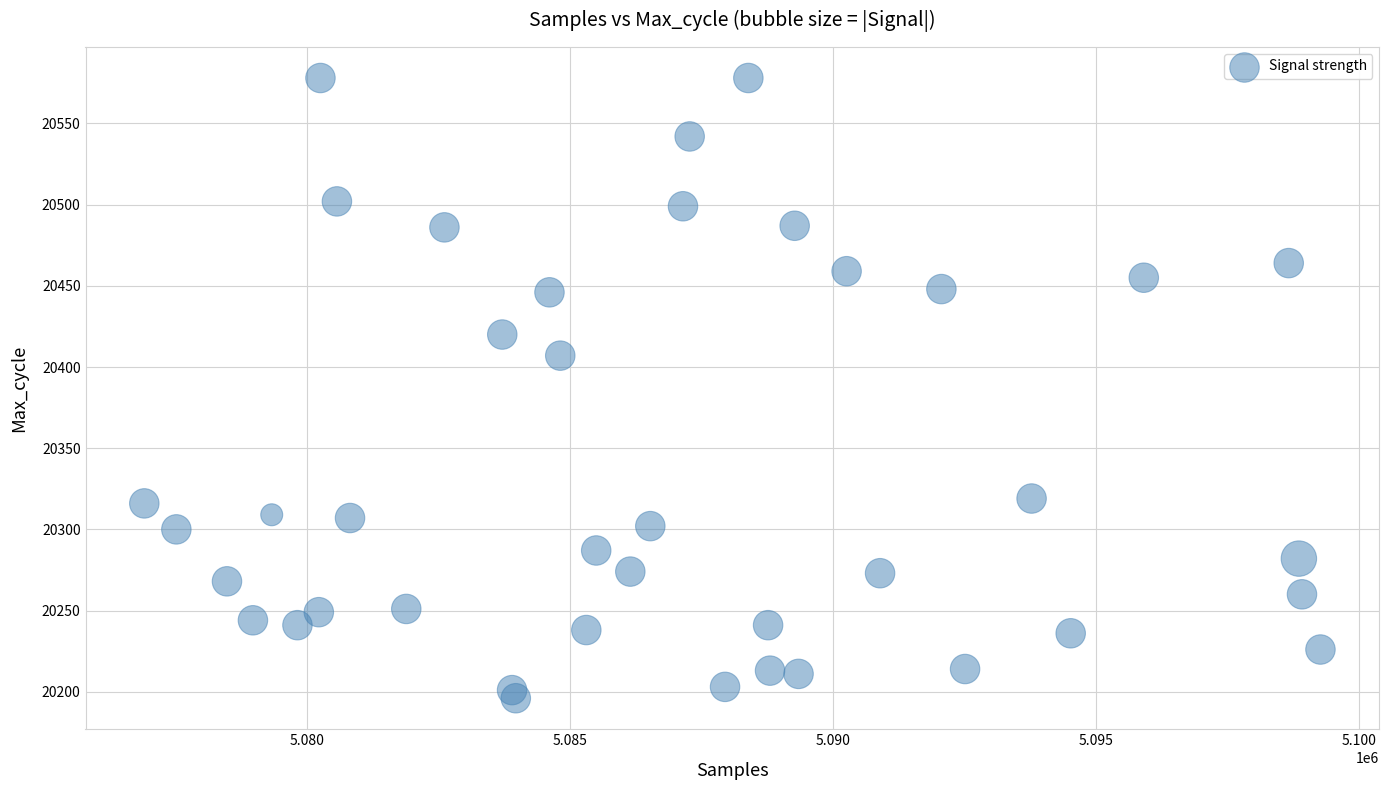

What is the range of X values (max minus min)?

22349